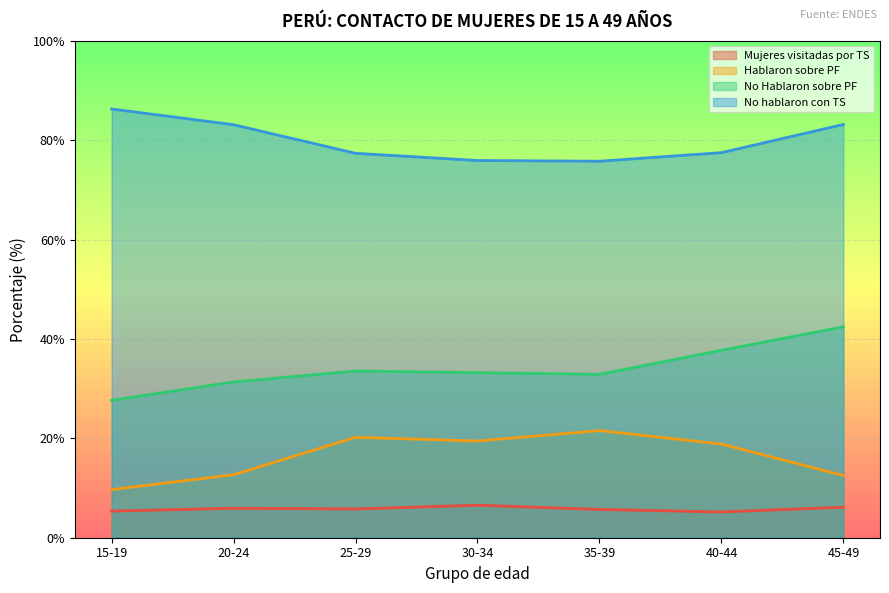

Which label corresponds to the largest value in the chart?

15-19